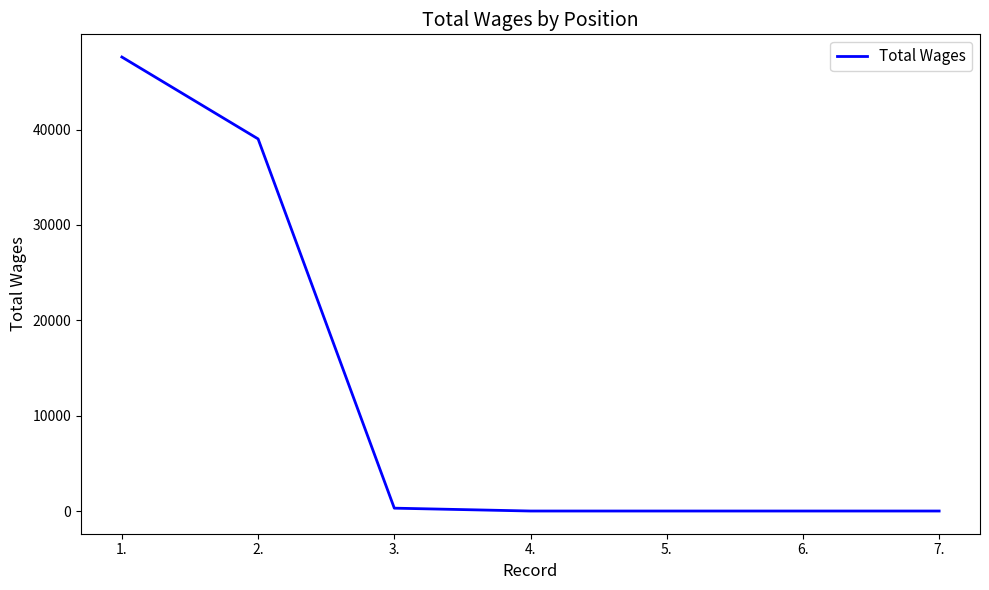

True or false: there are more than 2 points higher than both neighbors.

False